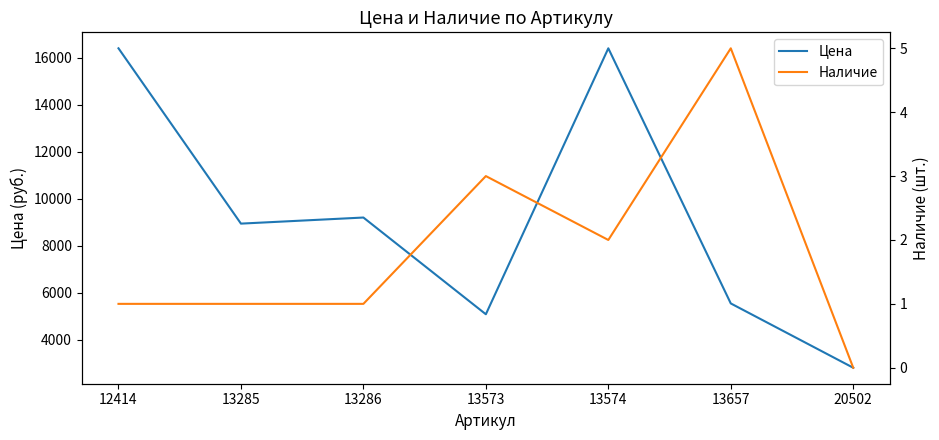

Reading left to right, list all the values displayed in this chart.

Цена: 12414=16410	13285=8950	13286=9209	13573=5093	13574=16410	13657=5554	20502=2817
Наличие: 12414=1	13285=1	13286=1	13573=3	13574=2	13657=5	20502=0